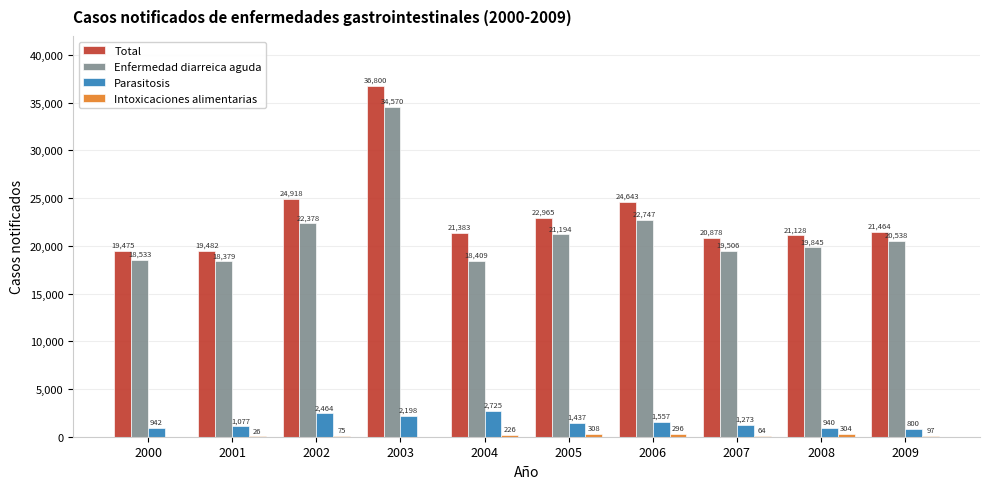

What is the sum of all Enfermedad diarreica aguda values?

216099